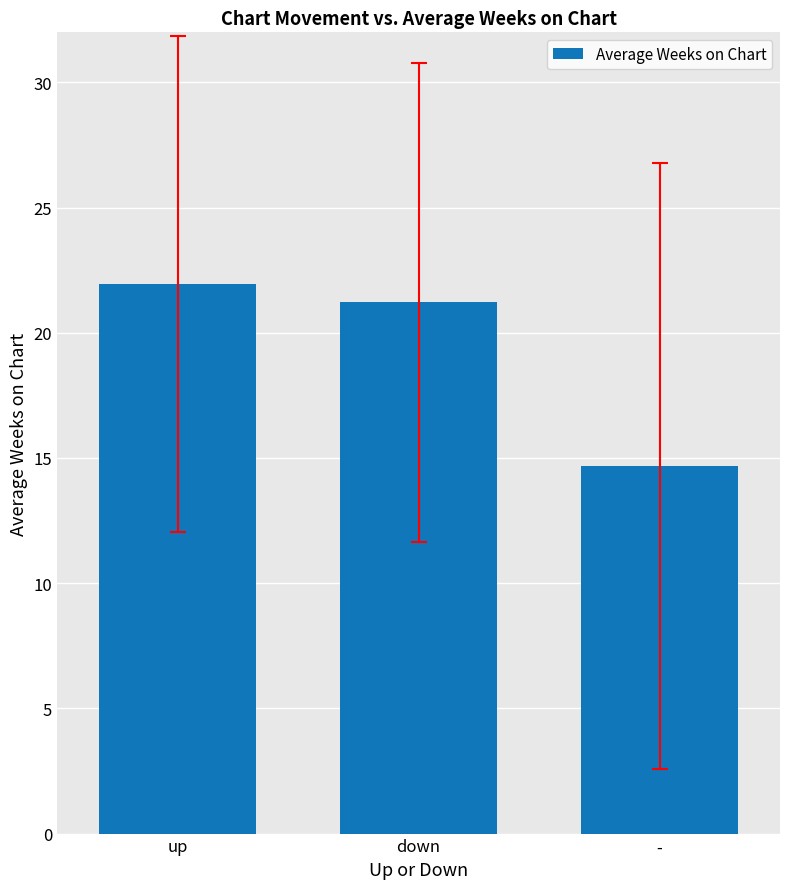

Does the chart contain any negative values?

No